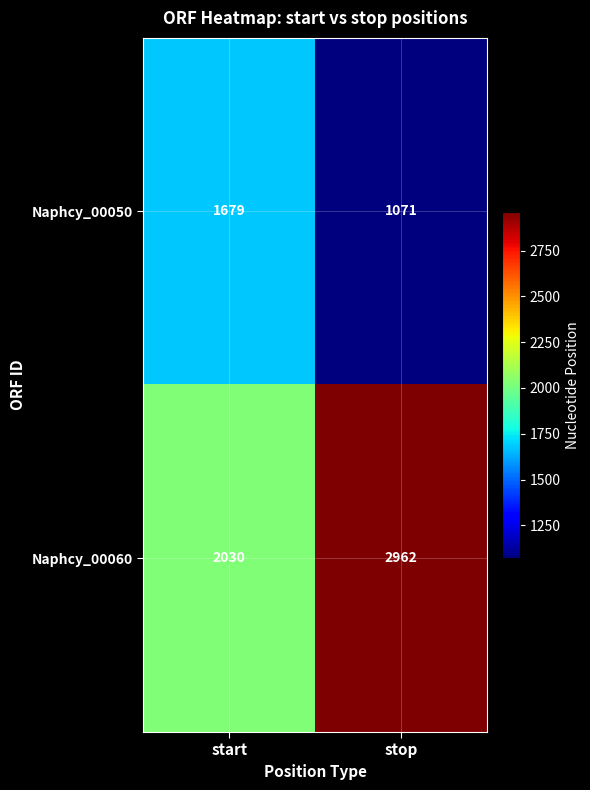

The Naphcy_00050 series shows 1679 at start. True or false?

True